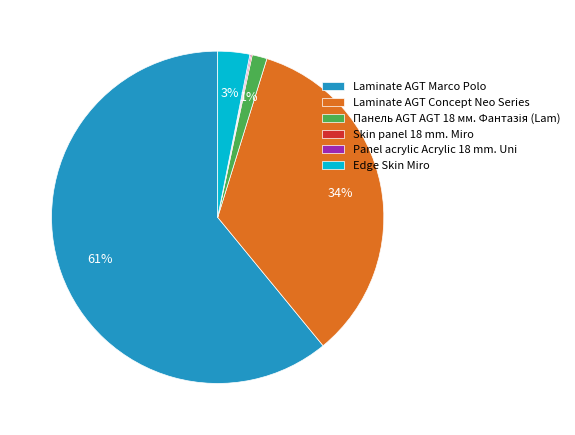

Is there a majority slice in this chart?

Yes